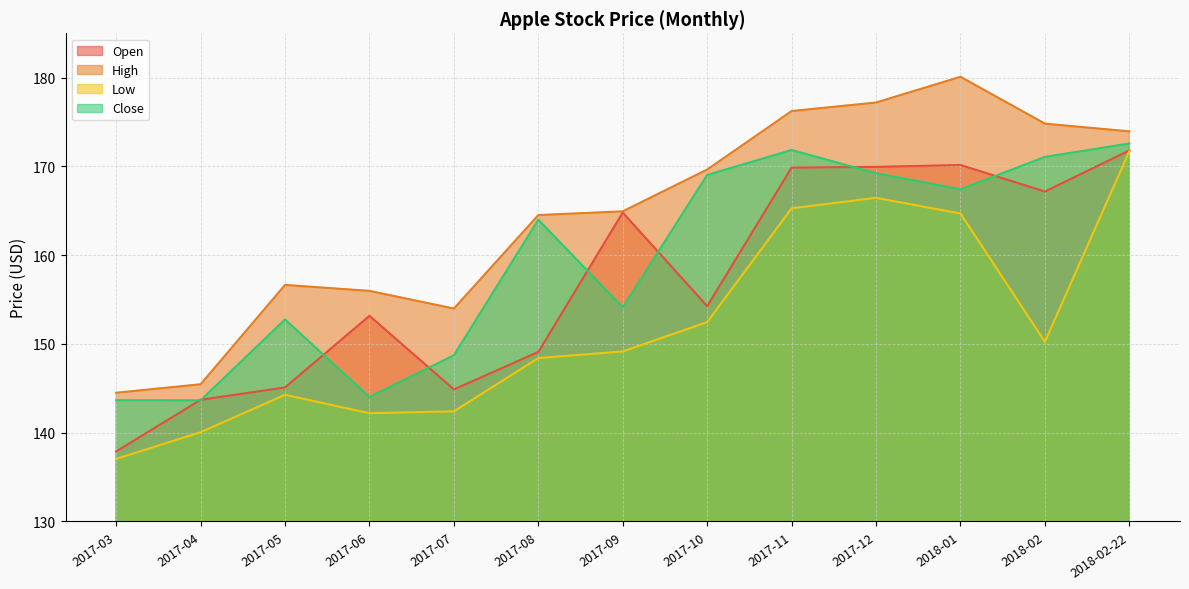

Is it true that Low equals 184.9 at 2017-04?

False